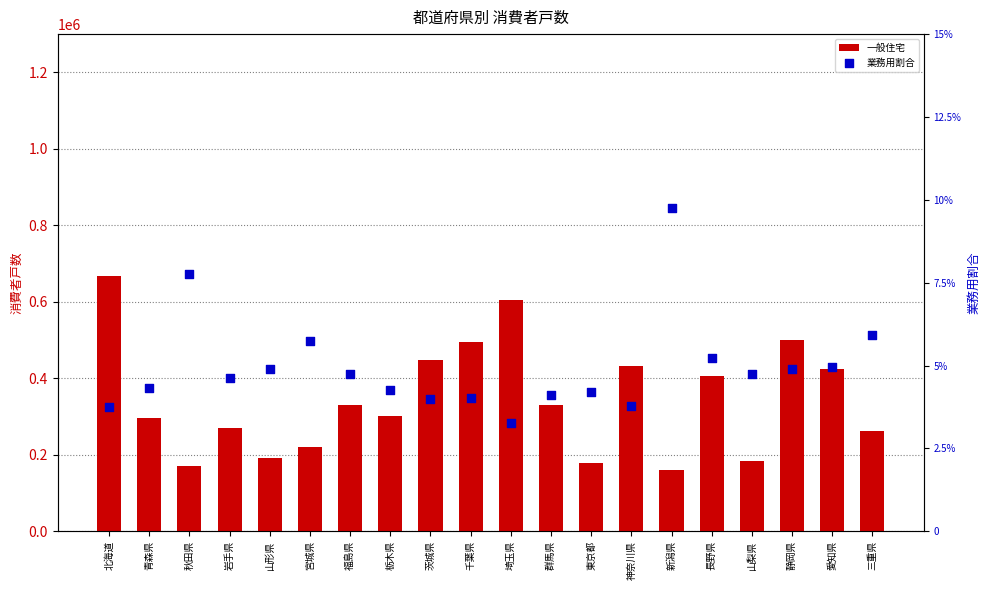

At how many categories does at least one series exceed 383313?

8